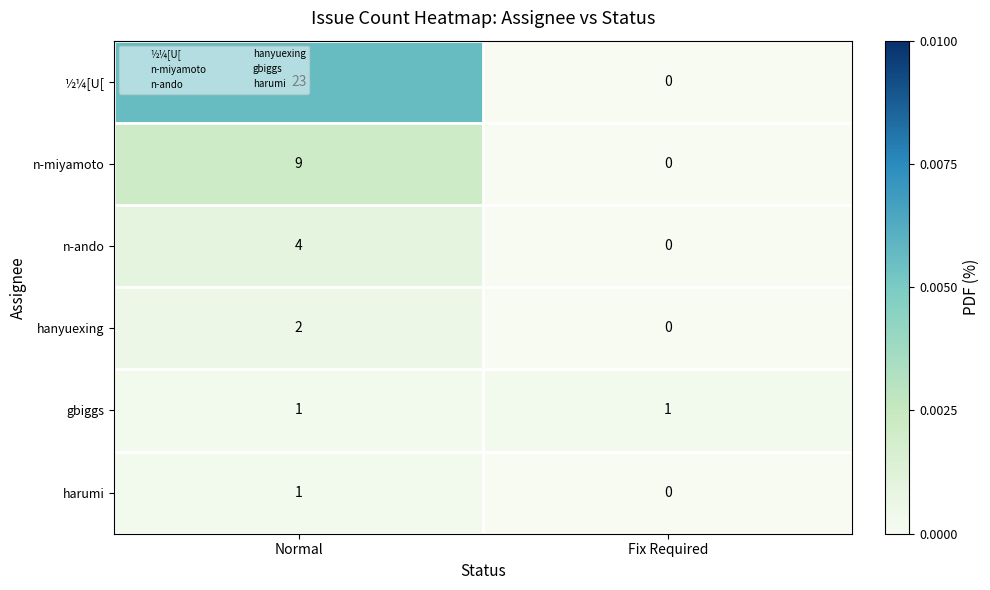

What is the maximum value for n-ando?

4